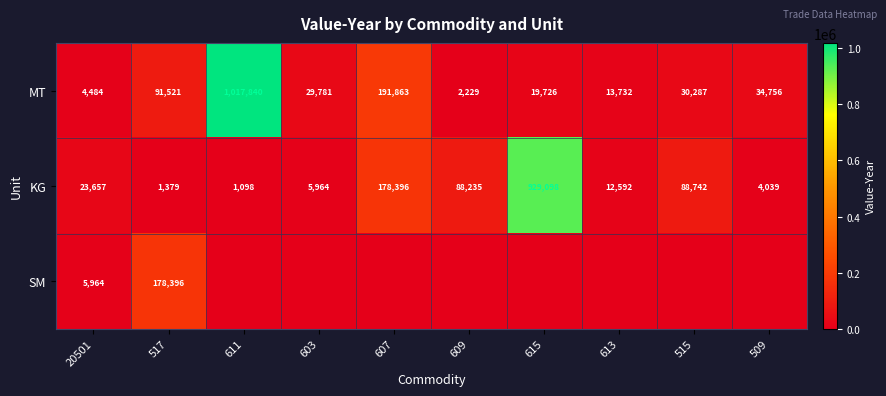

Is it true that SM equals 178396 at 517?

True